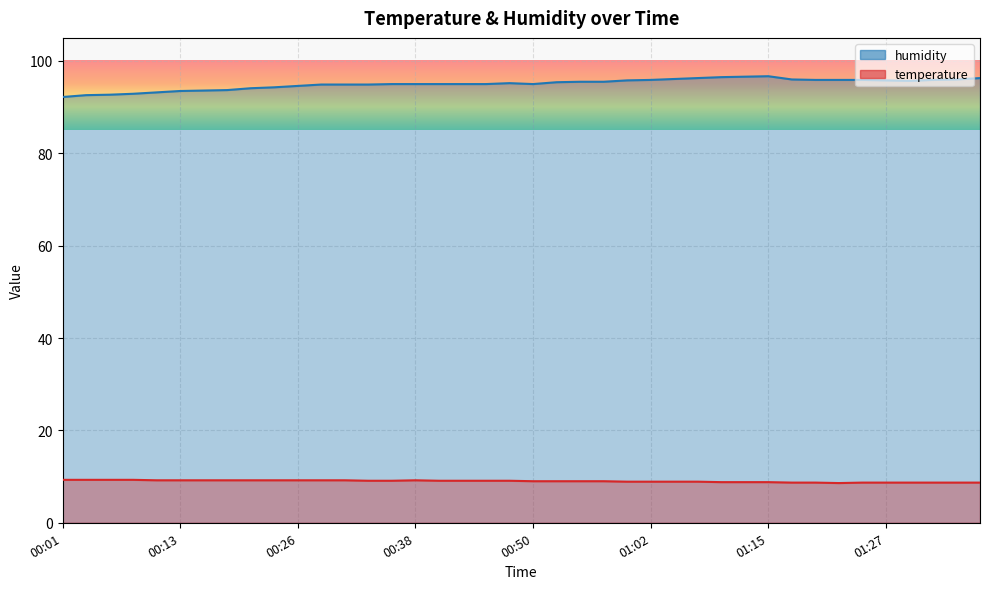

What is the sum of the humidity values at 00:01 and 00:04?

184.8